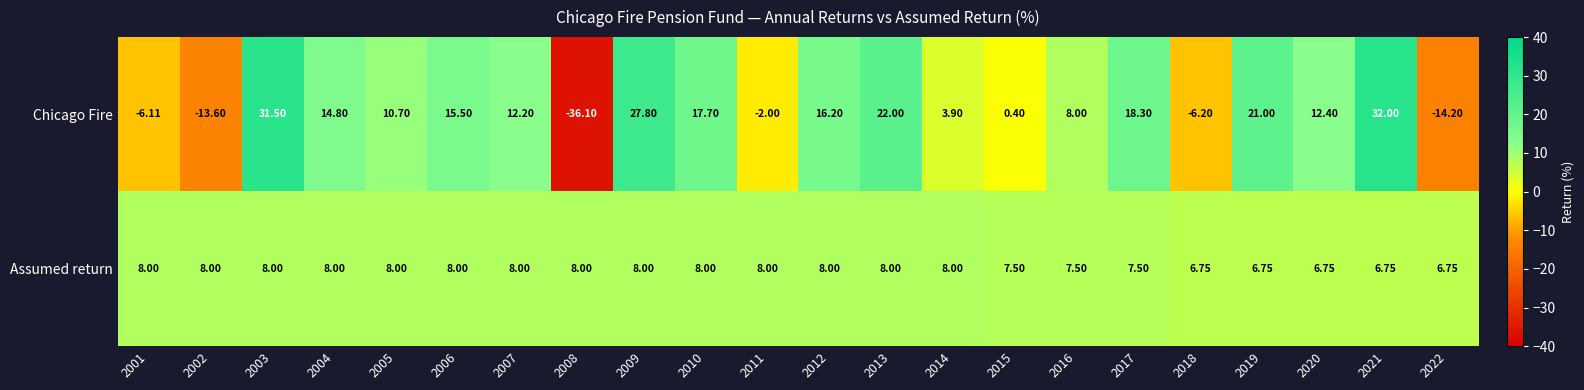

Which series has the largest range (max minus min)?

Chicago Fire